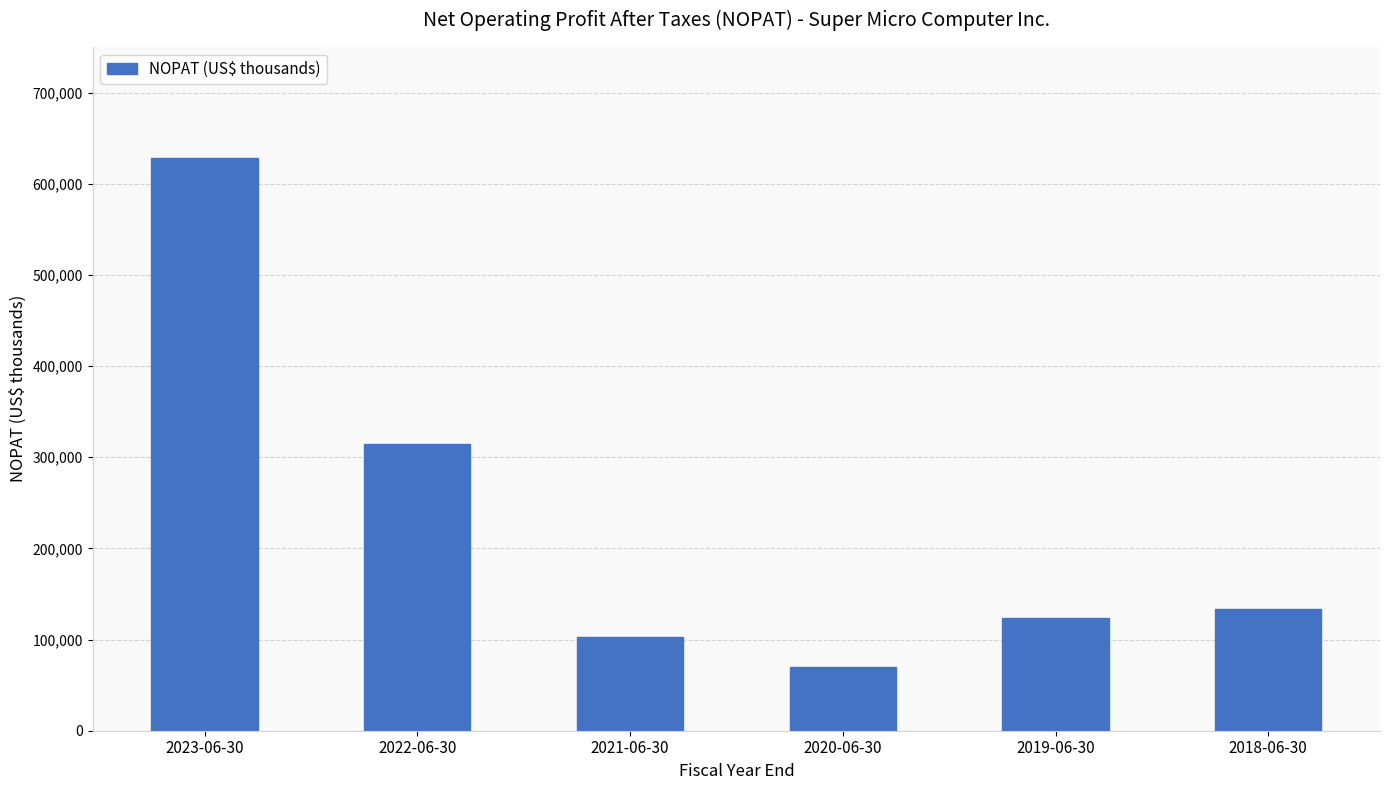

Is it true that the value at 2019-06-30 is 123581?

True